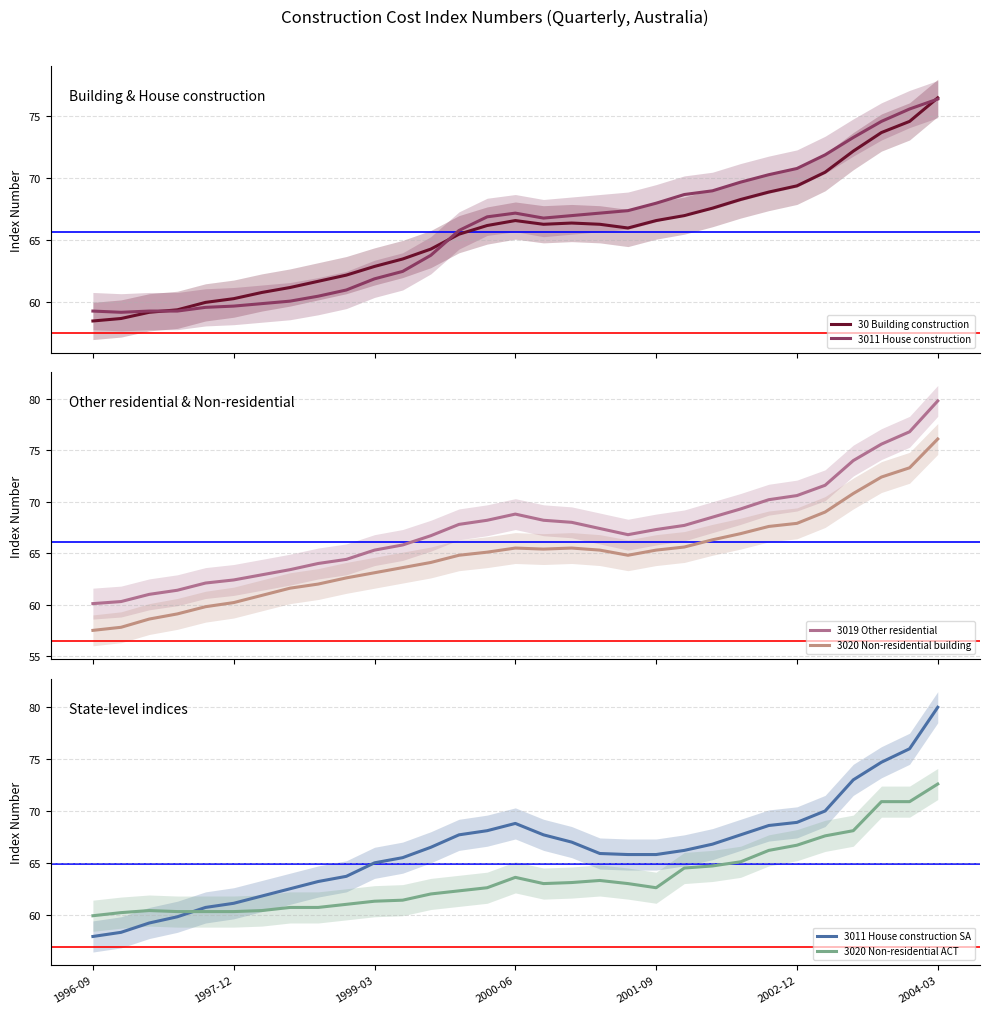

At how many categories does at least one series exceed 76?

2